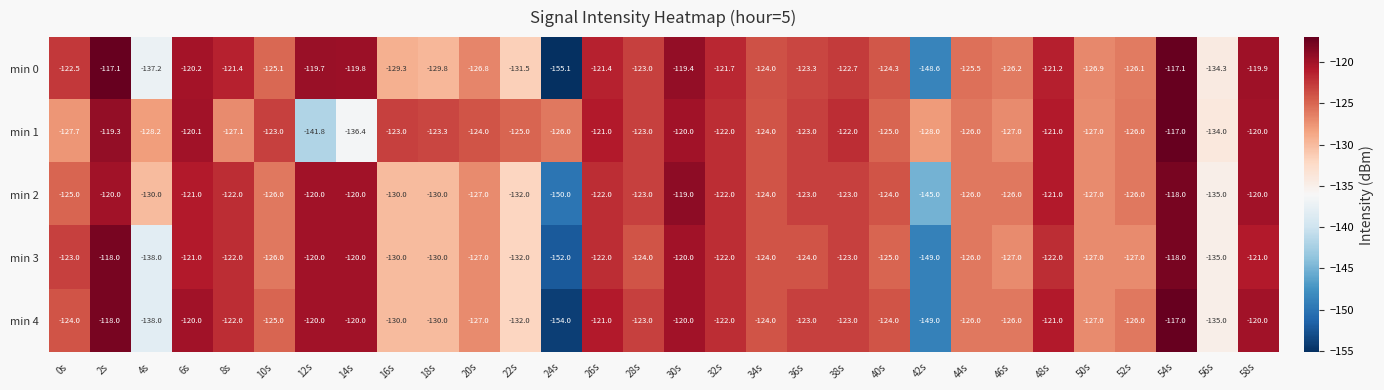

What is the difference between the maximum and minimum values in the min 2 series?

32.0